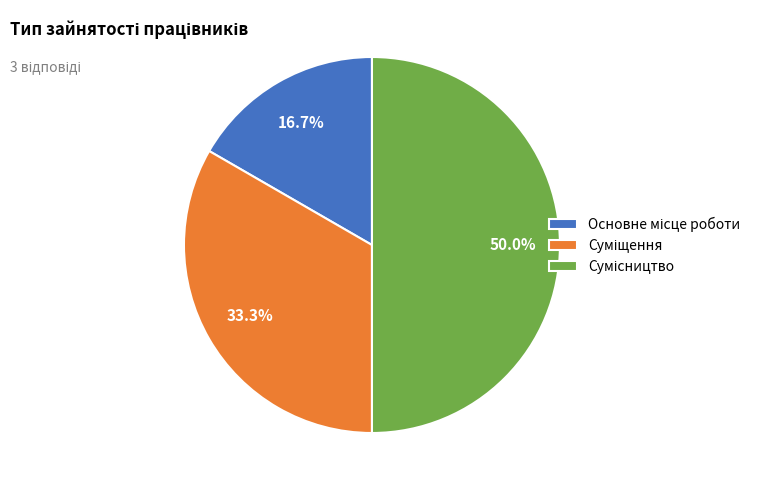

What is the change in value from Суміщення to Сумісництво?

+1